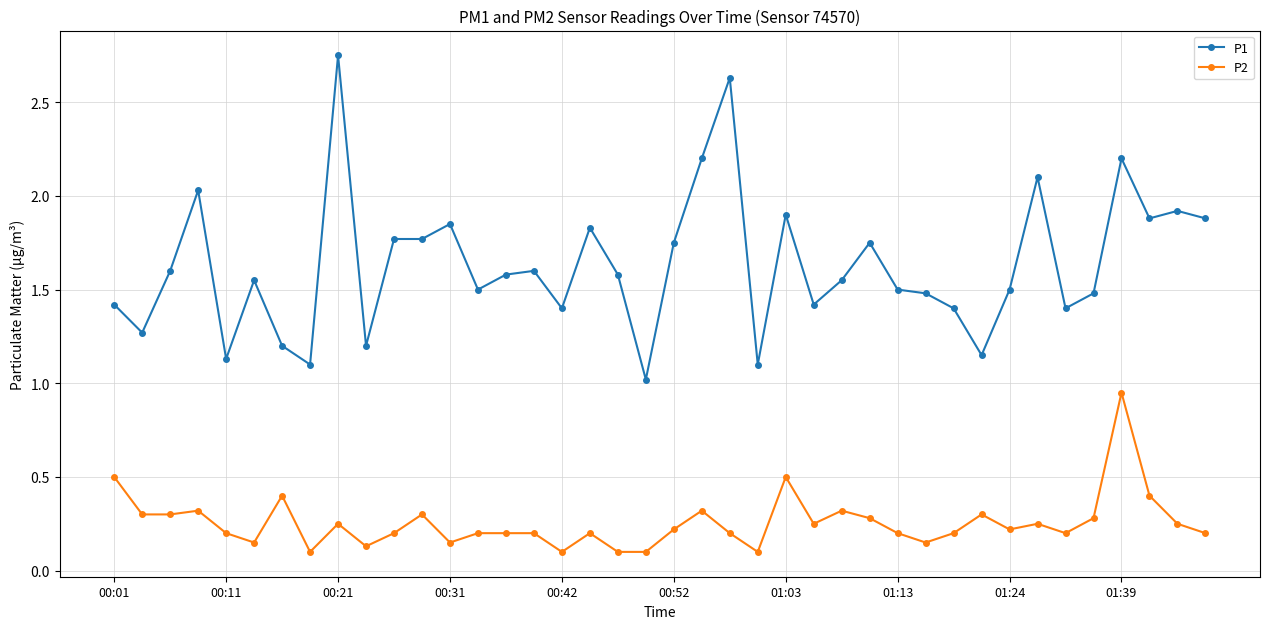

Is this an area chart (filled region under the line)?

No